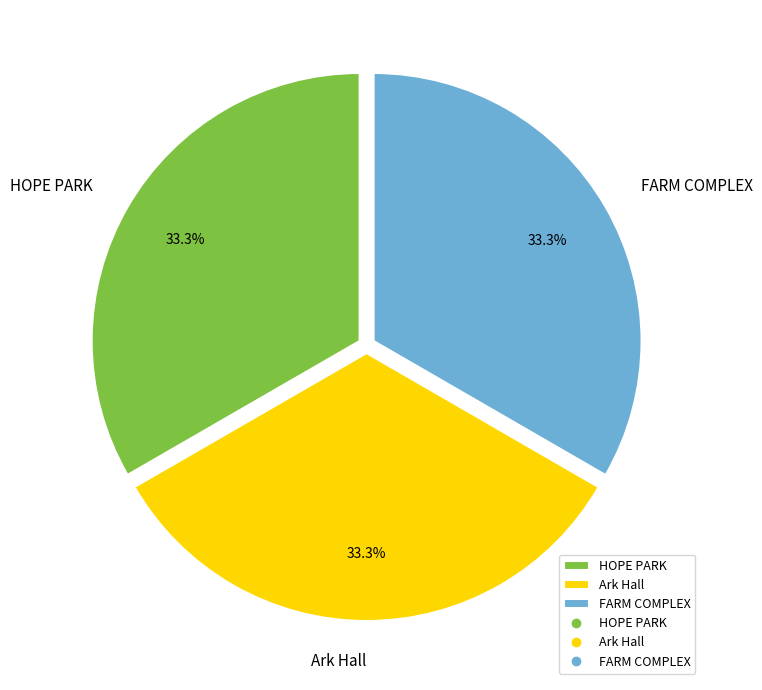

Approximately how many times larger is the value at Ark Hall compared to HOPE PARK?

1.0